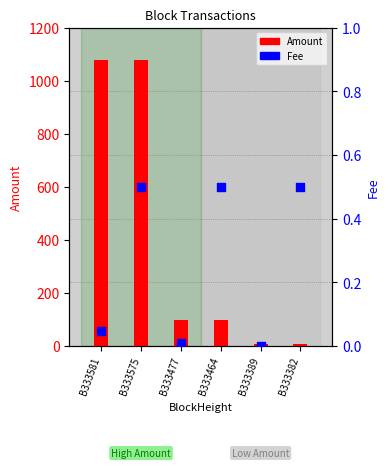

At how many categories does at least one series exceed 609?

2